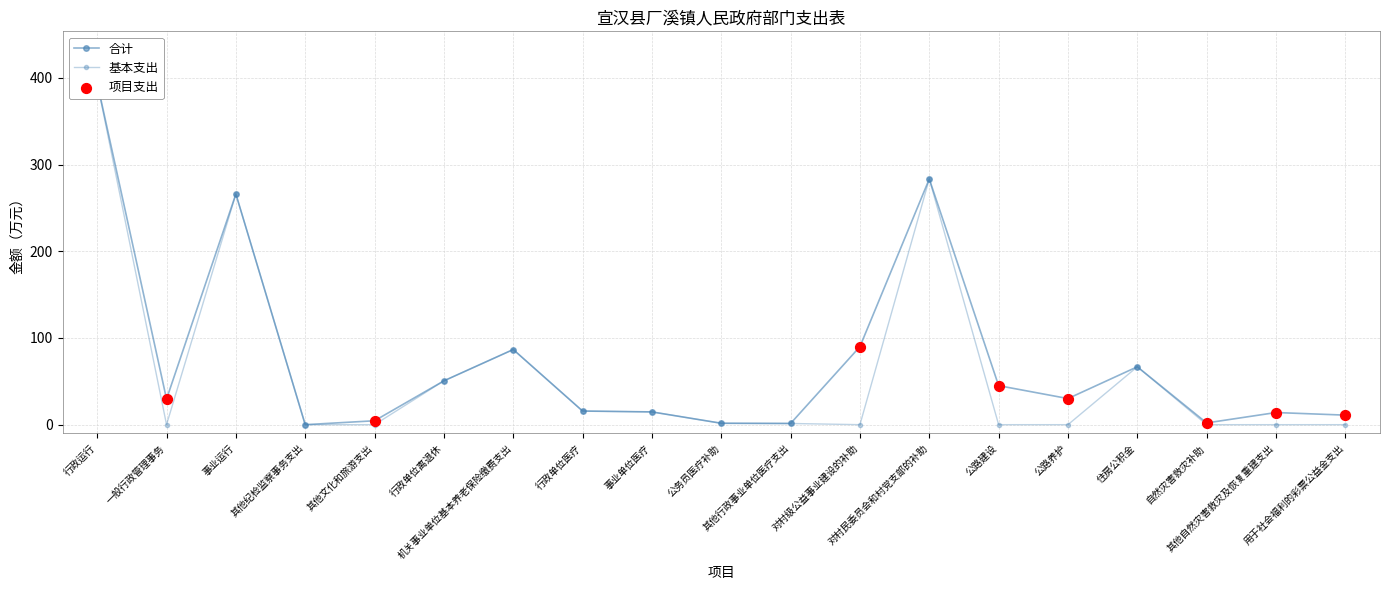

Which series has the largest Y range (max minus min)?

合计